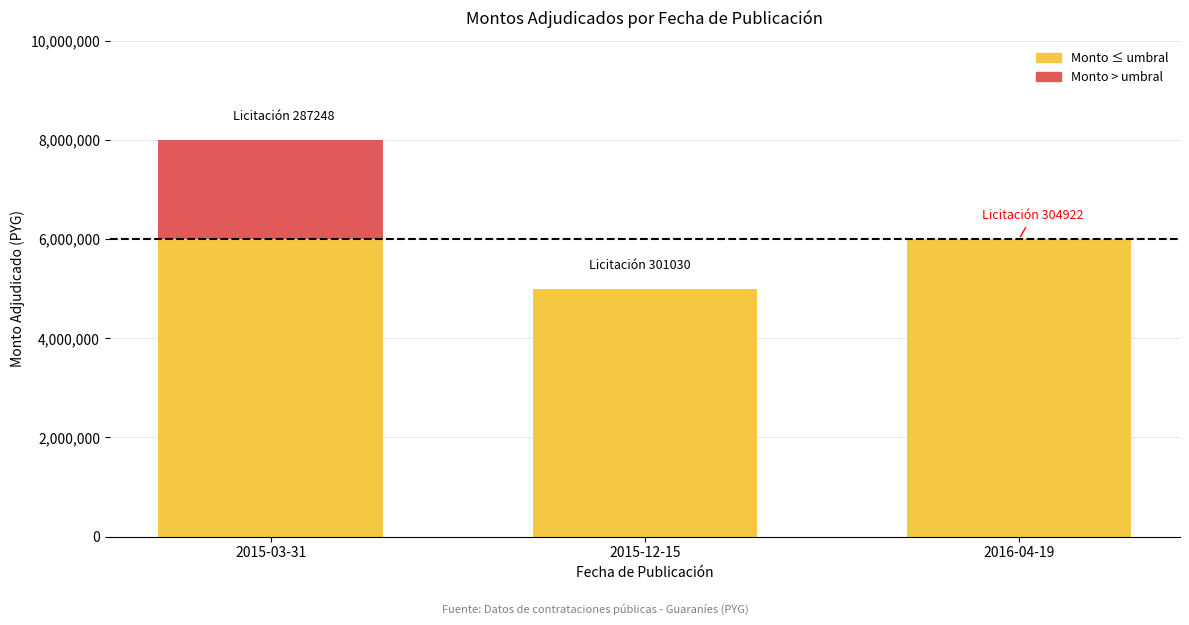

What is the sum of all Monto ≤ umbral values?

17000000